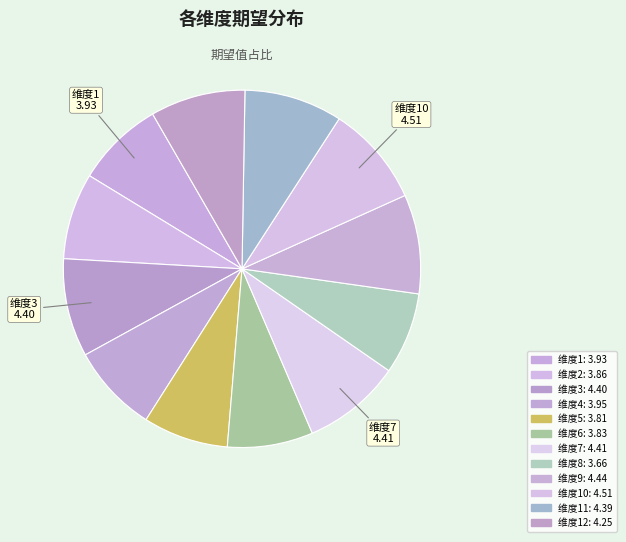

To the nearest percent, what is the difference between the largest and smallest slice percentages?

2%